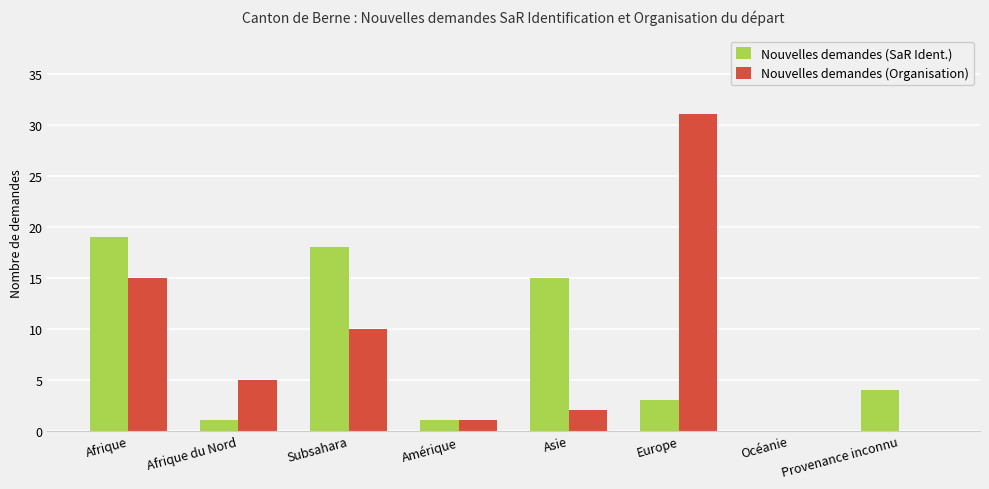

Does the chart contain stacked bars?

No